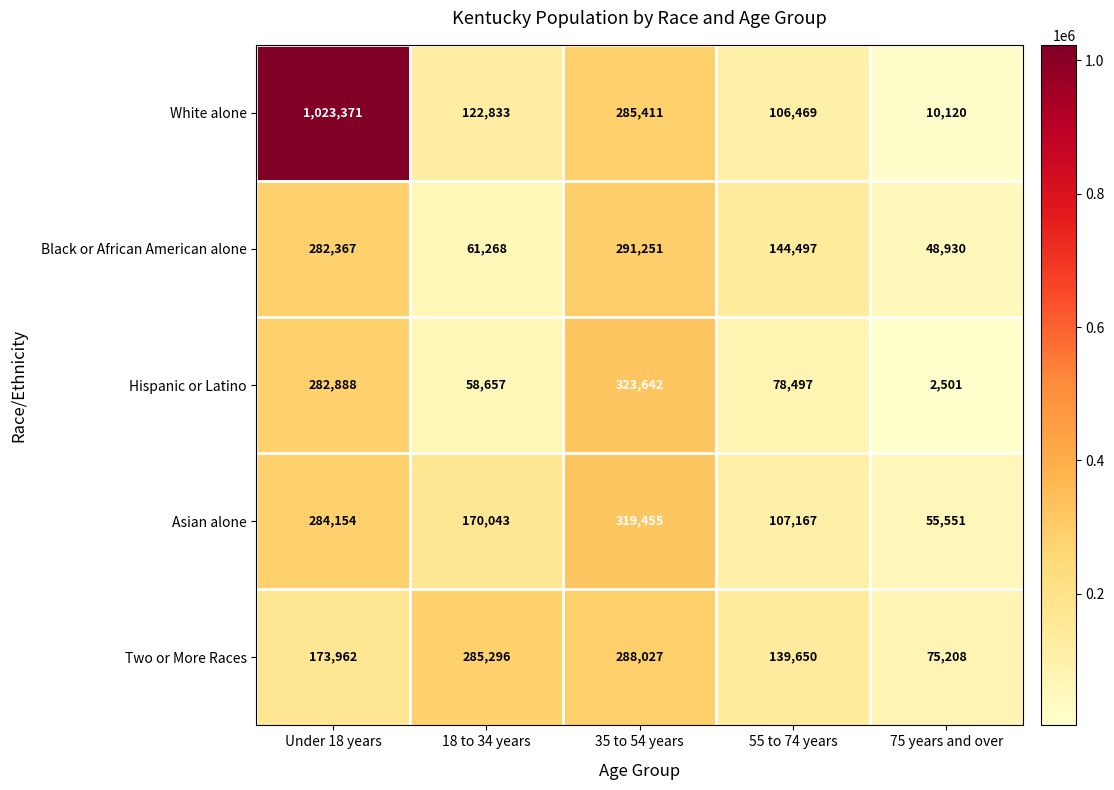

What is the total value across all series at 75 years and over?

192310